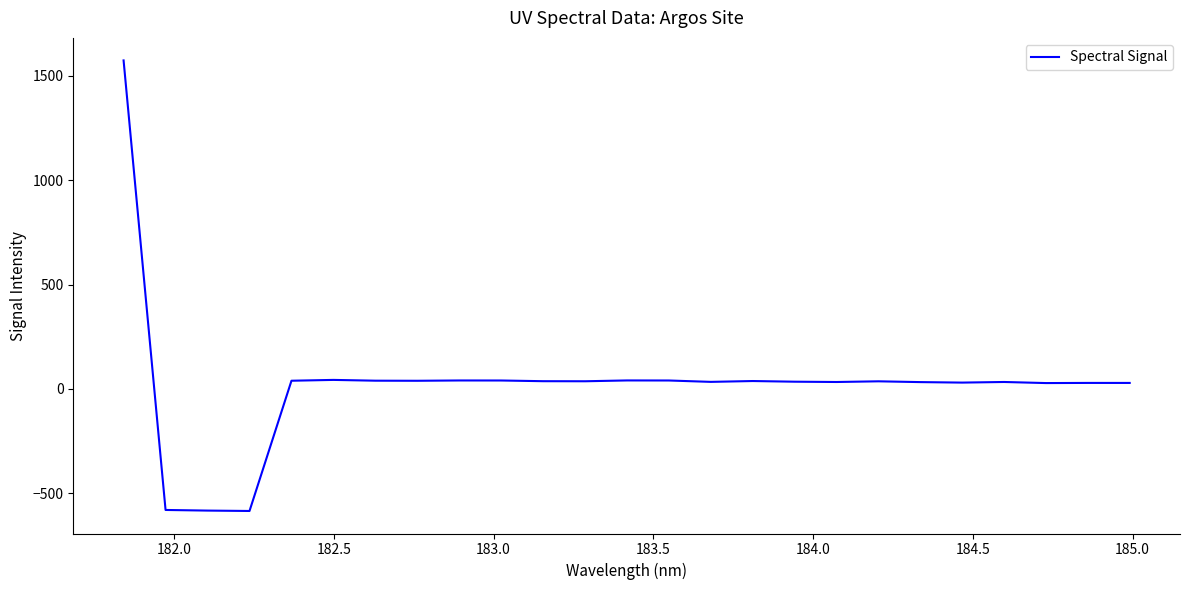

What is the maximum value shown in the chart?

1573.1